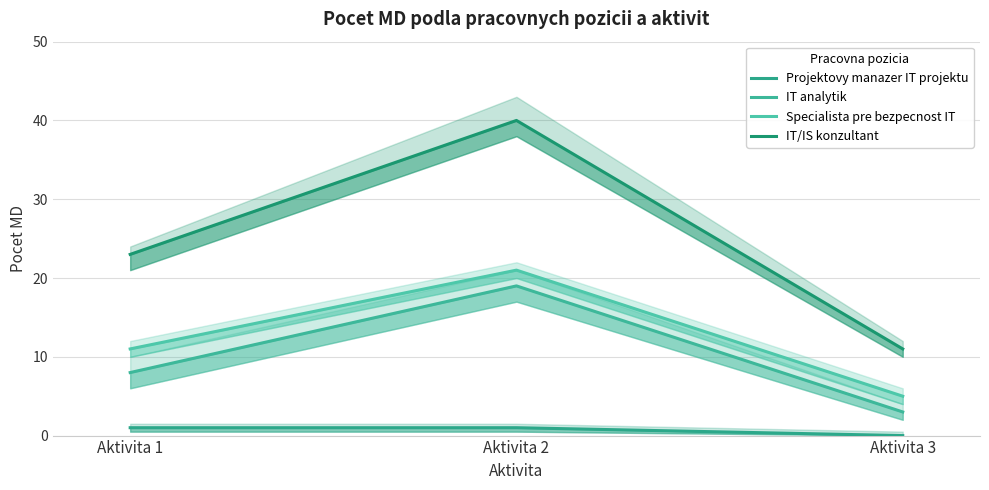

Does the chart have visible grid lines?

Yes